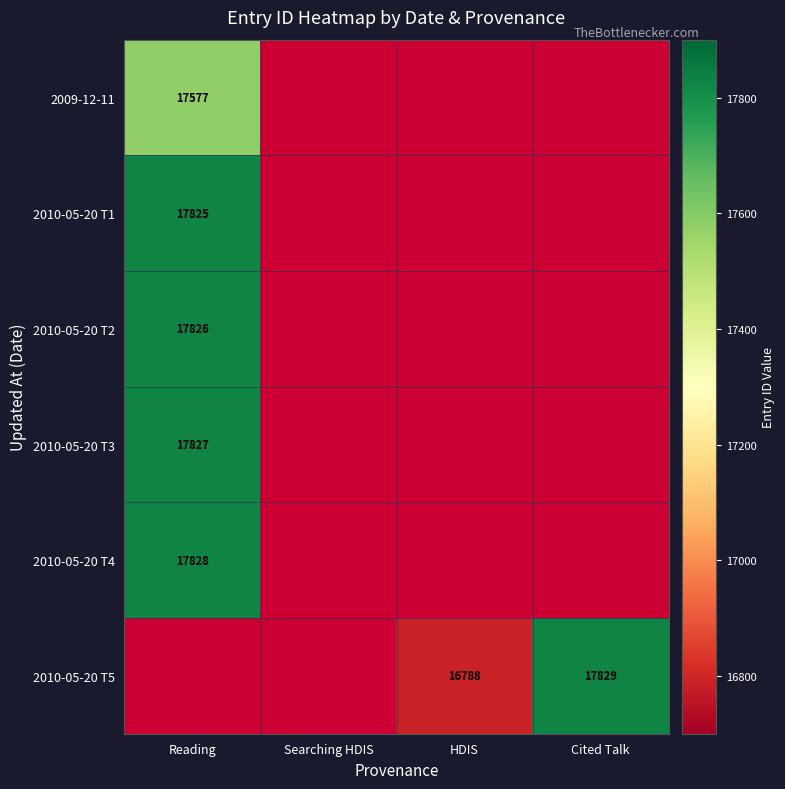

The value of 2010-05-20 T4 at Reading is 30112. True or false?

False